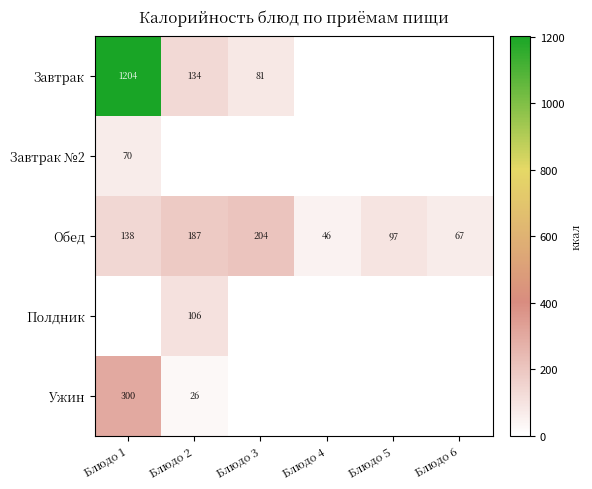

True or false: Обед has a value of 154 at Блюдо 5.

False